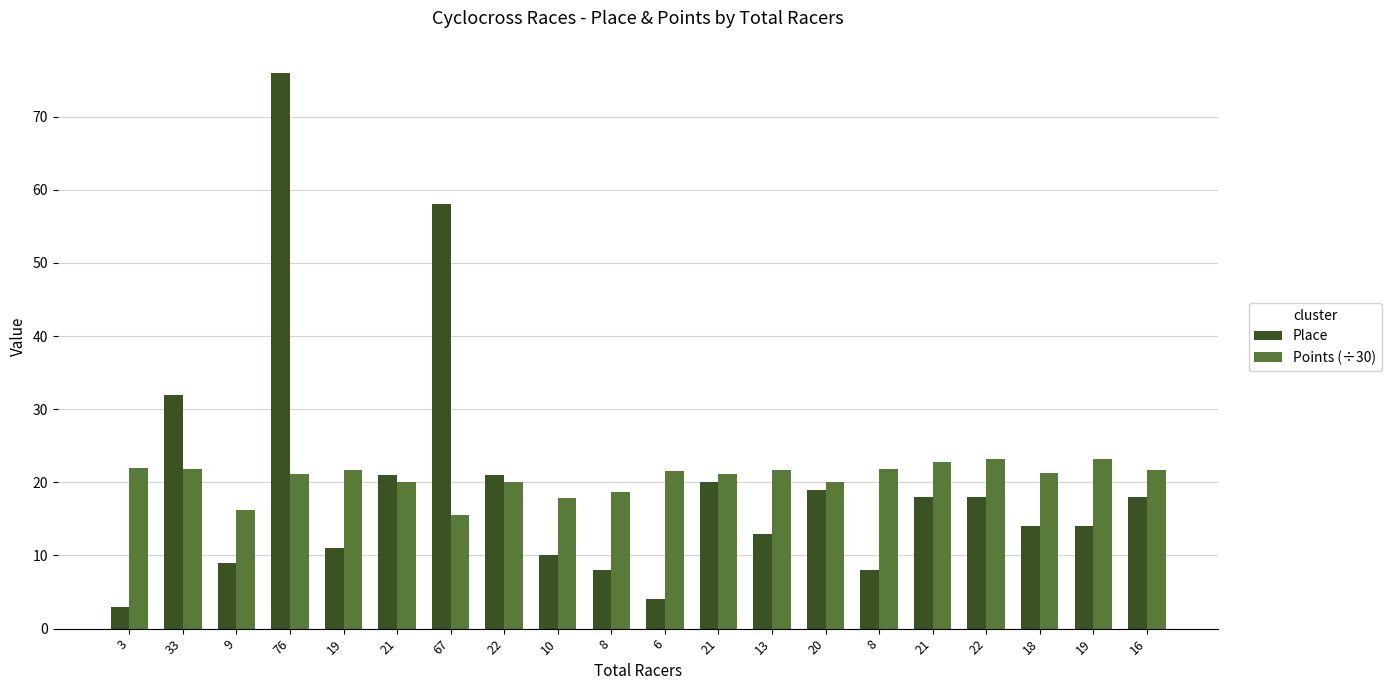

Are the bars horizontal?

No